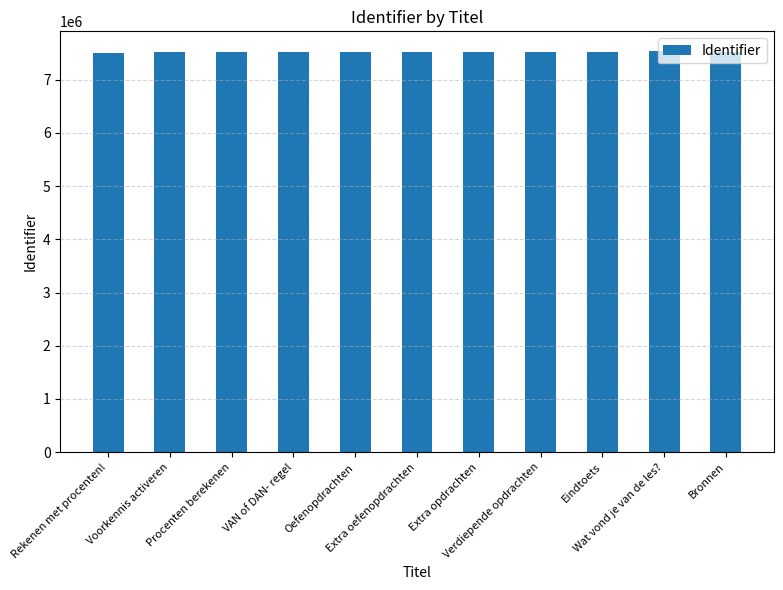

Approximately how many times larger is the value at Oefenopdrachten compared to Voorkennis activeren?

1.0